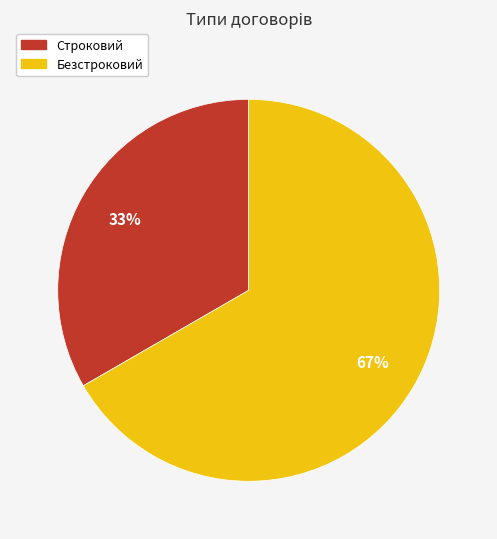

Do Безстроковий and Строковий together represent more than half of the pie?

Yes